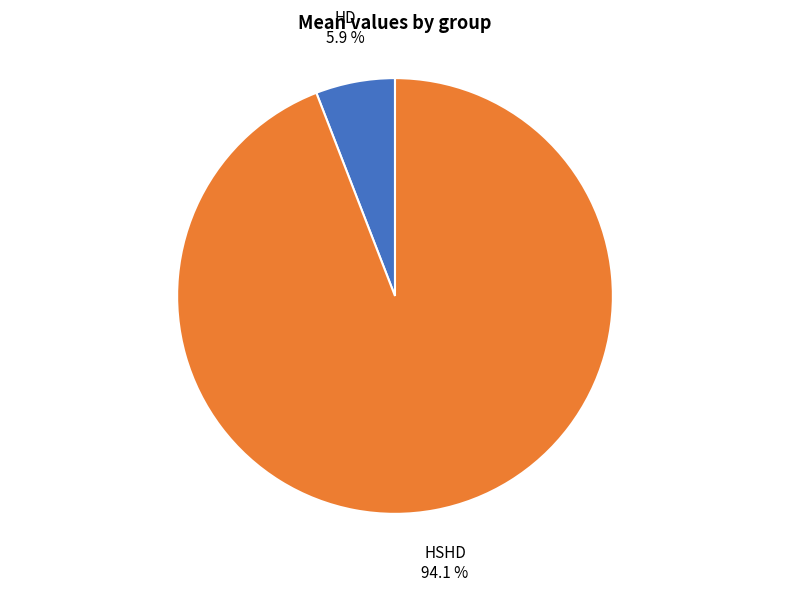

Does any single category account for the majority?

Yes